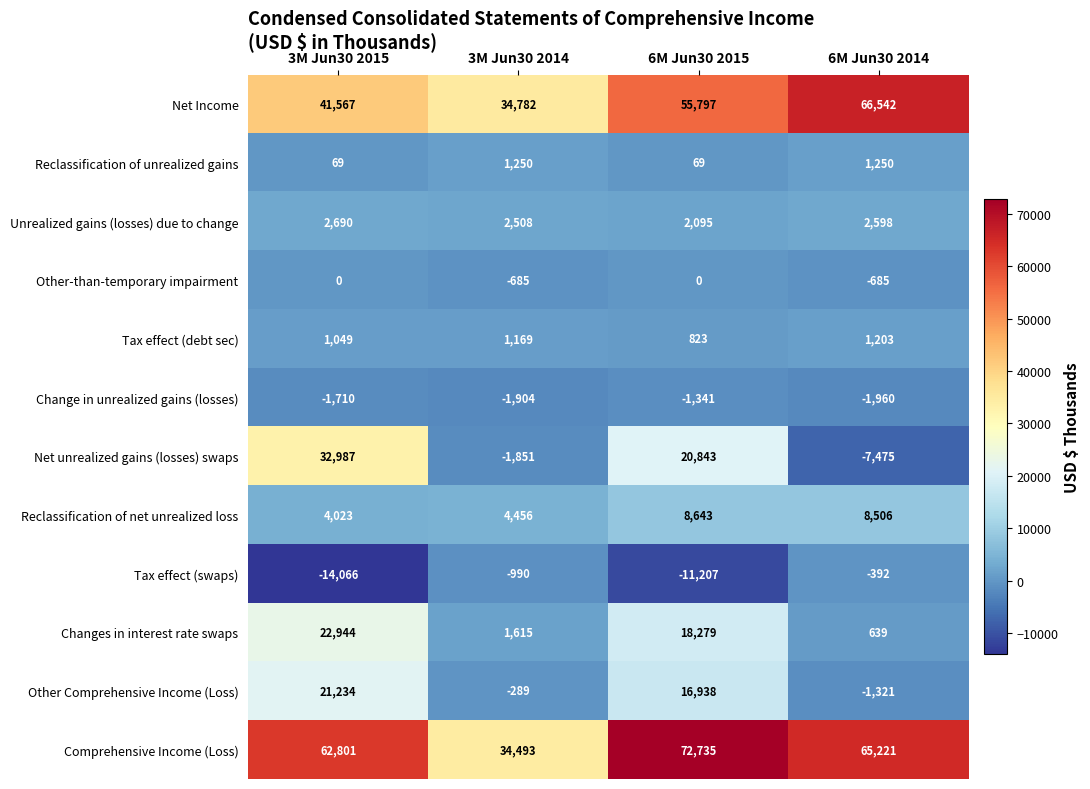

Which series has the widest spread of values?

Net unrealized gains (losses) swaps